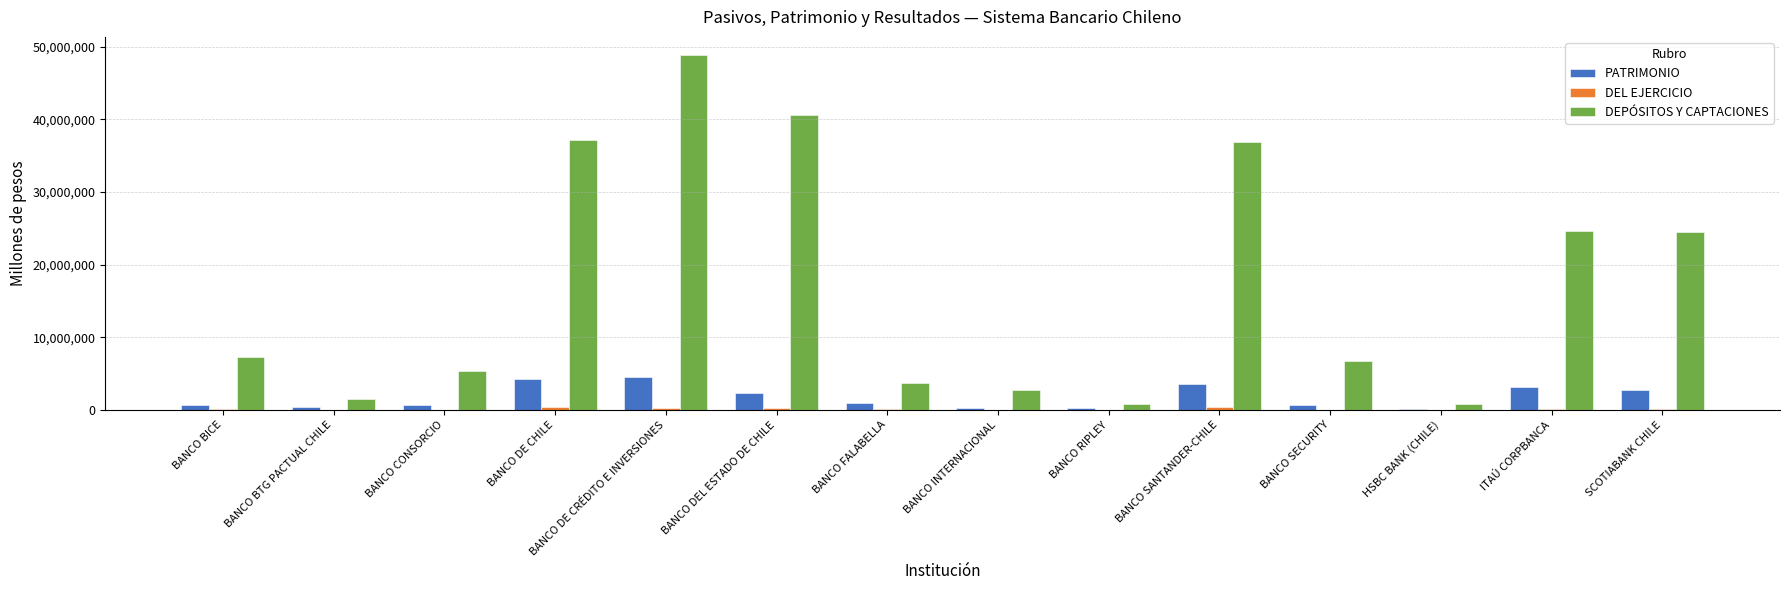

At which category is the sum across all series the highest?

BANCO DE CRÉDITO E INVERSIONES